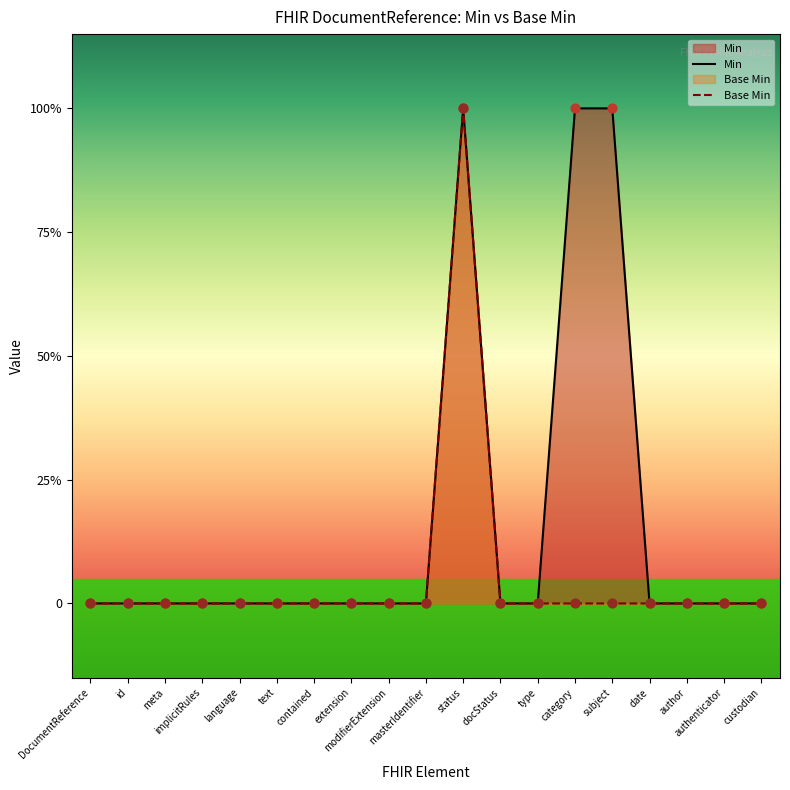

Which series contains the lowest Y value?

Min